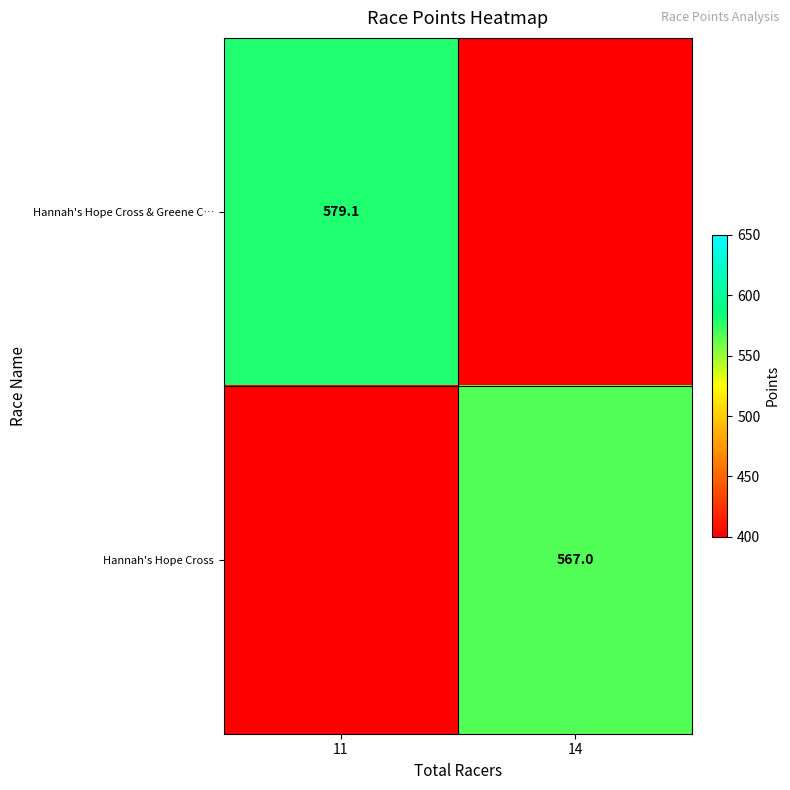

The value of Hannah's Hope Cross & Greene C… at 11 is 264.7. True or false?

False